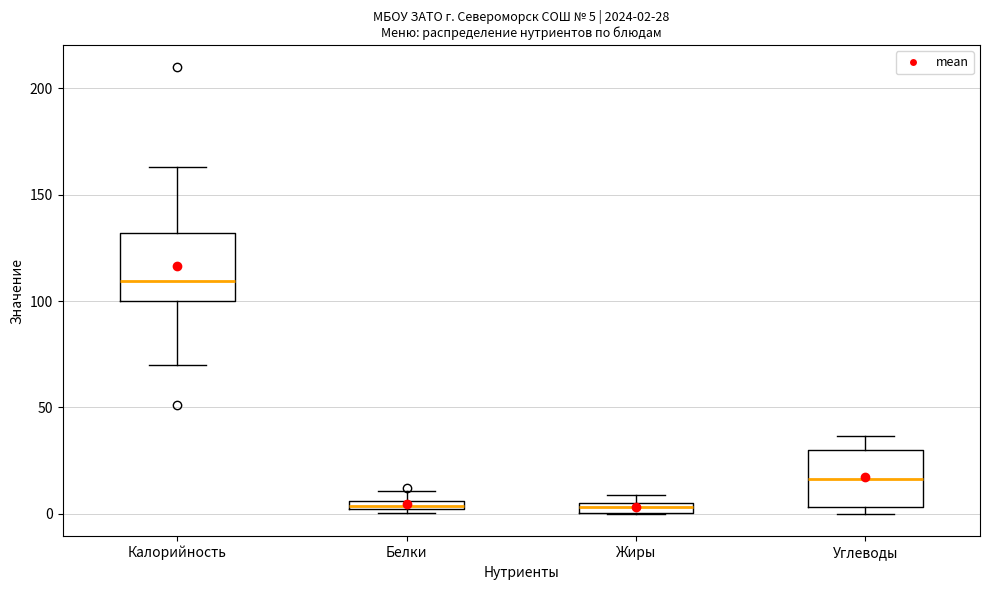

Which box's median line is the highest?

Калорийность